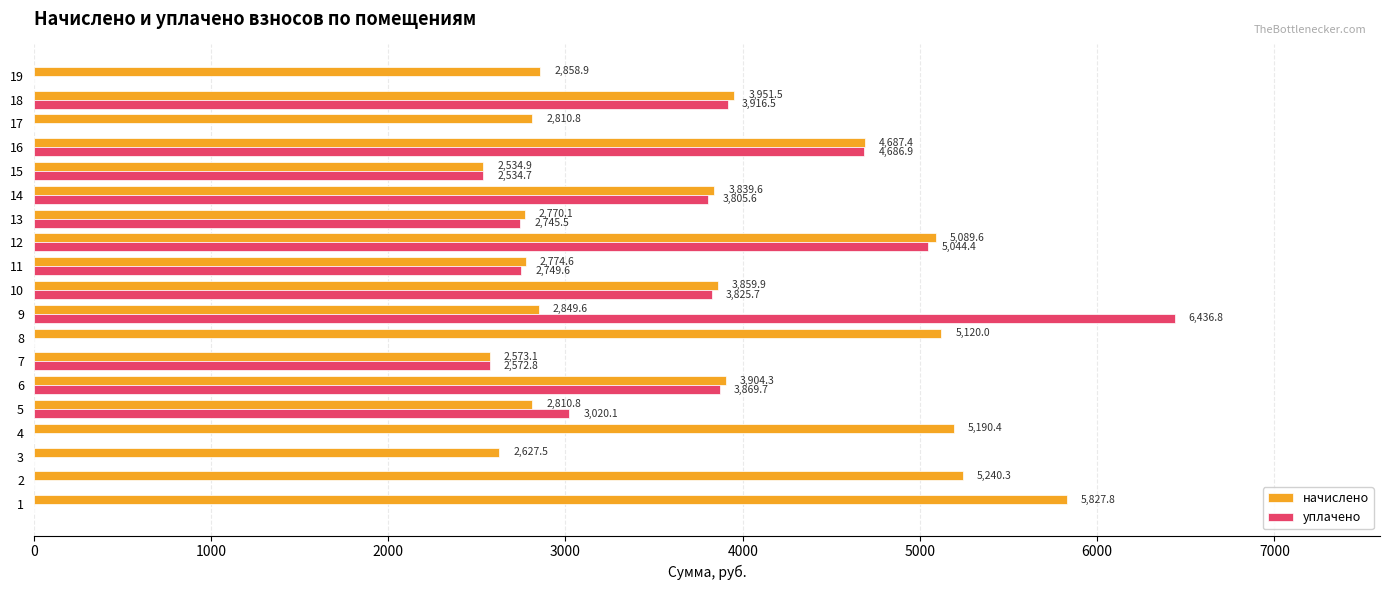

Where is уплачено nearest to the value 3218?

5